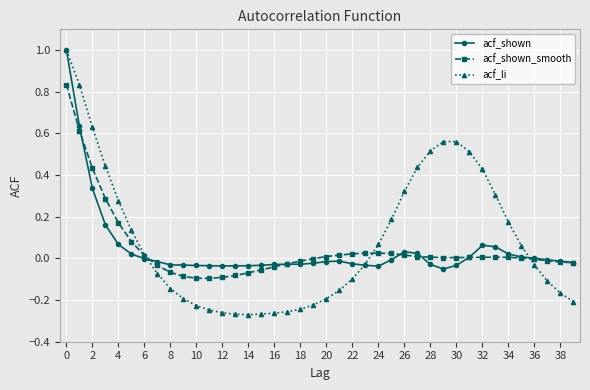

What is the greatest value displayed?

1.0